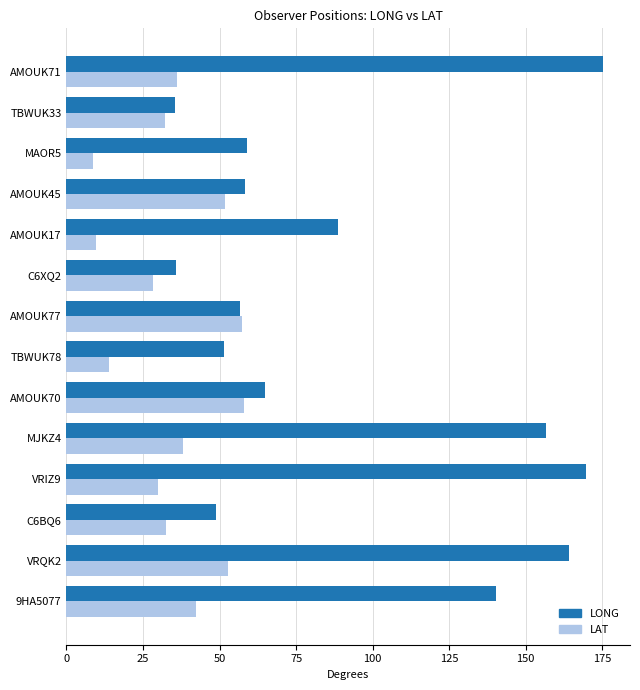

What are all the series names shown in the legend?

LONG, LAT